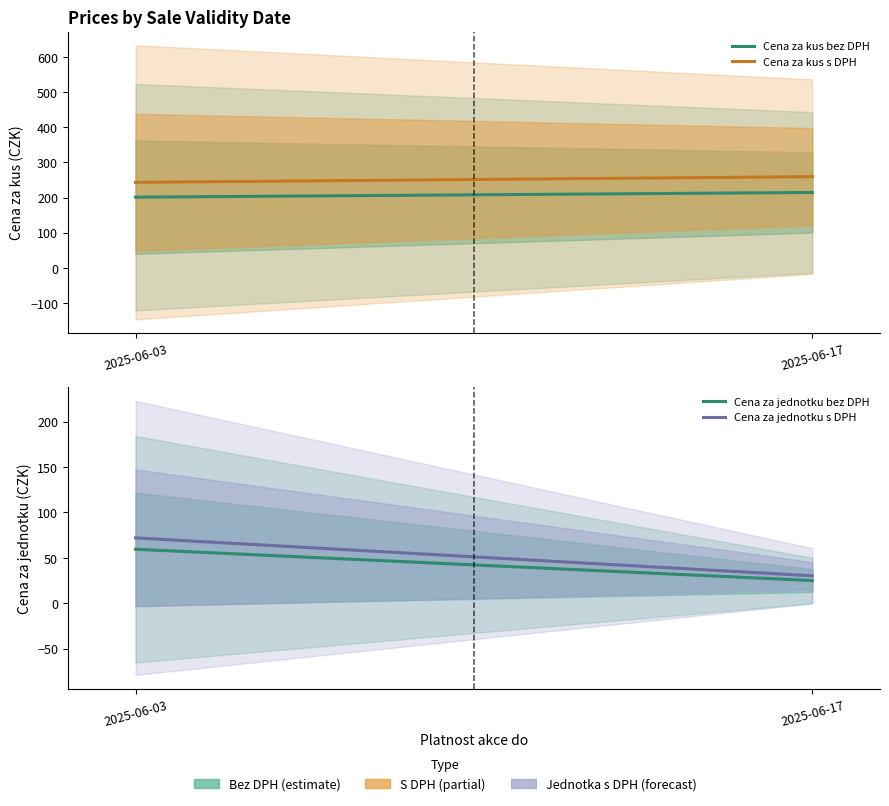

What is the difference between the maximum and minimum values in the Cena za kus s DPH series?

16.2